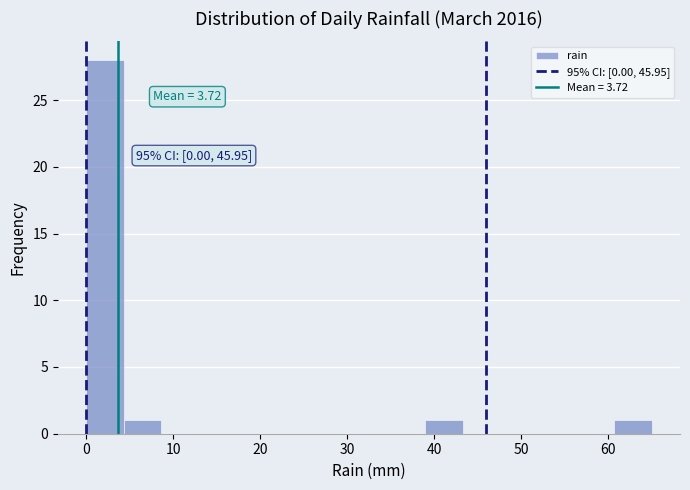

Over which range of the x-axis is the bar tallest?

0 to 4